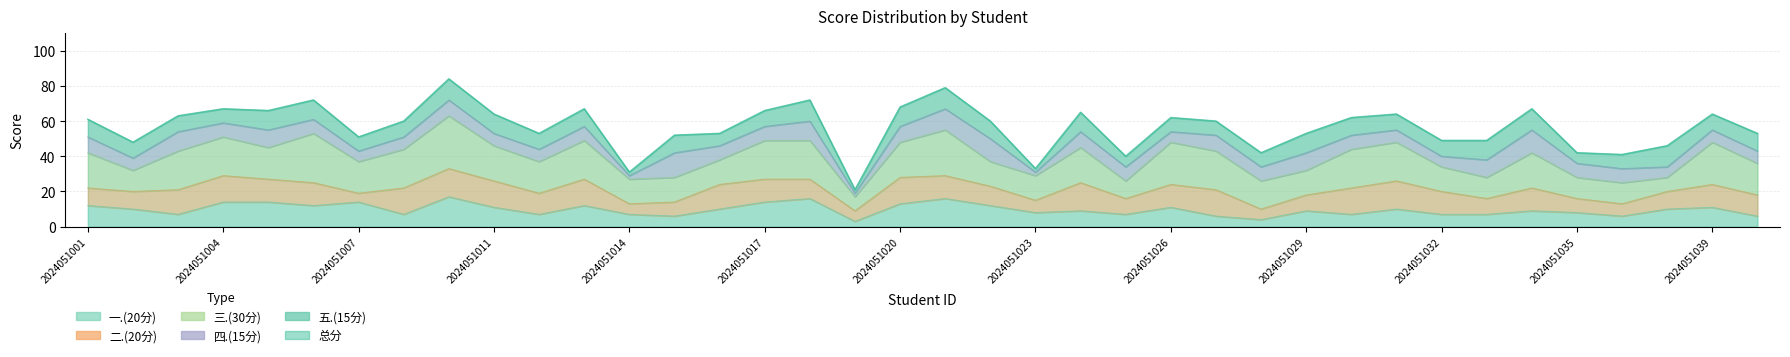

Where is 总分 nearest to the value 52?

2024051015